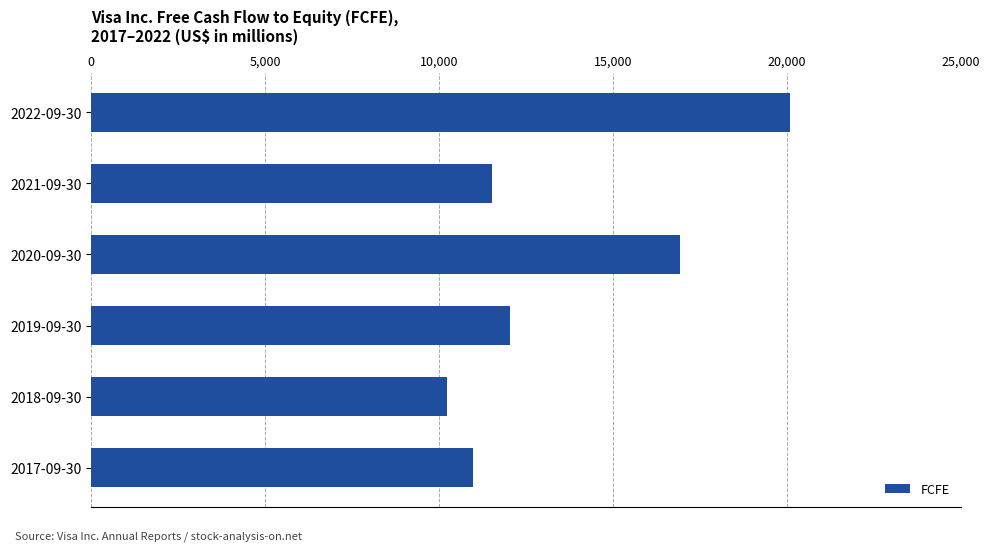

How many bars are there in total?

6